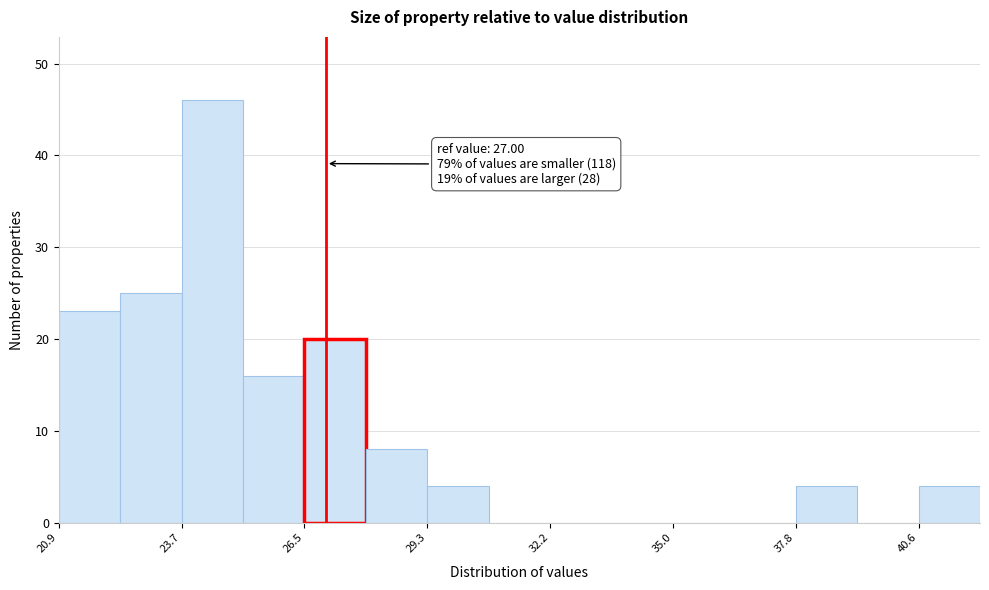

Read against the x-axis, roughly where is the centre of the tallest bar?

24.5